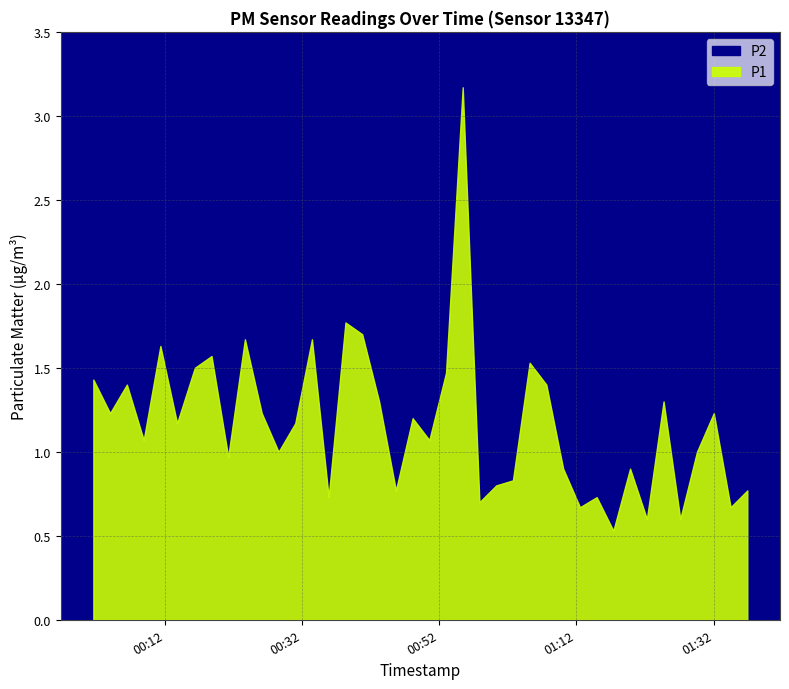

True or false: P2 and P1 cross at least once.

False